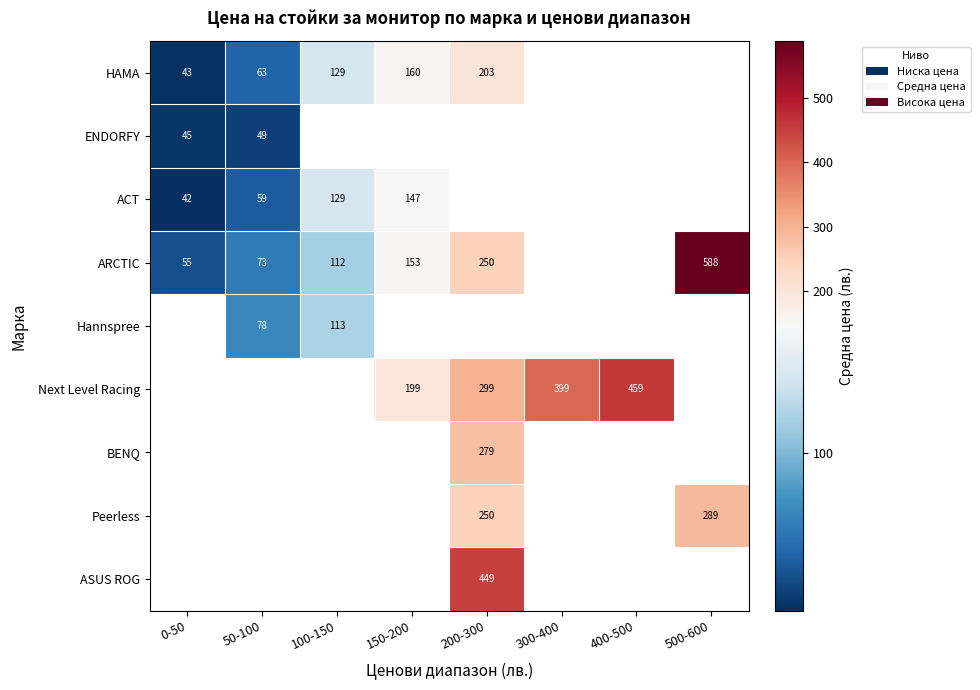

What is the difference between the highest and lowest values at 200-300?

245.9